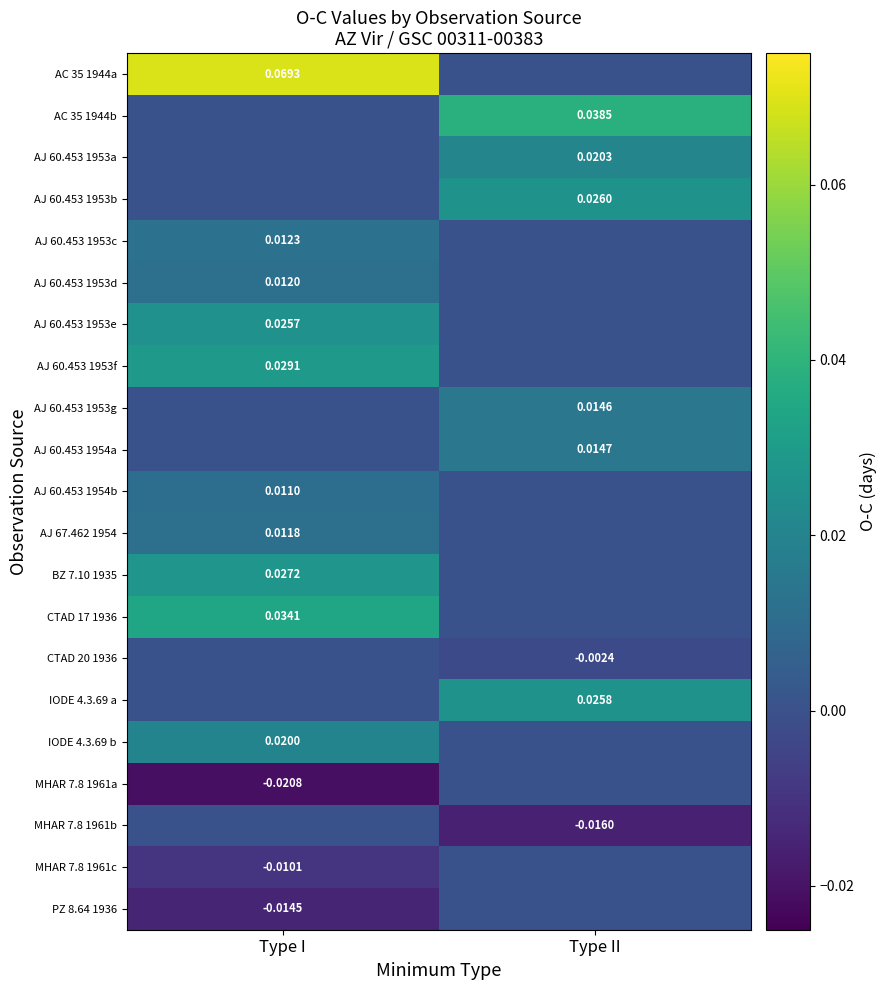

At how many categories does at least one series exceed 0?

2